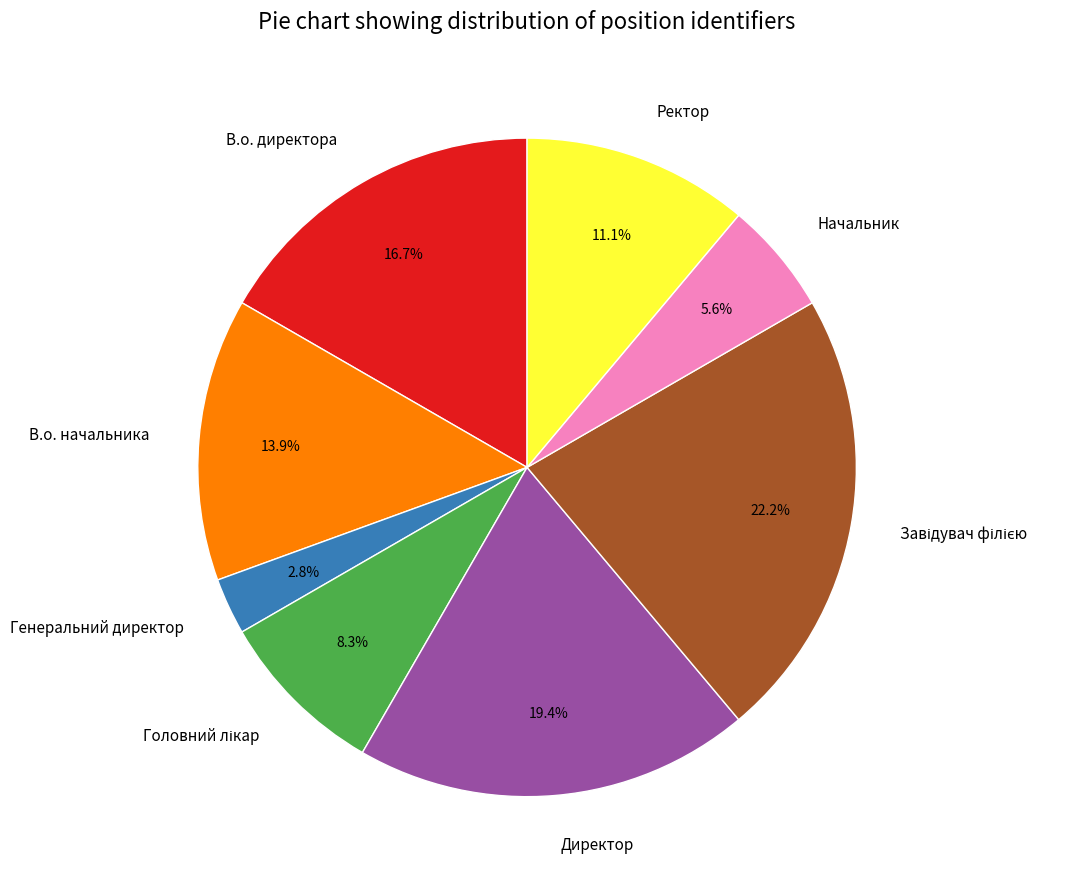

Between Ректор and Начальник, which is larger?

Ректор